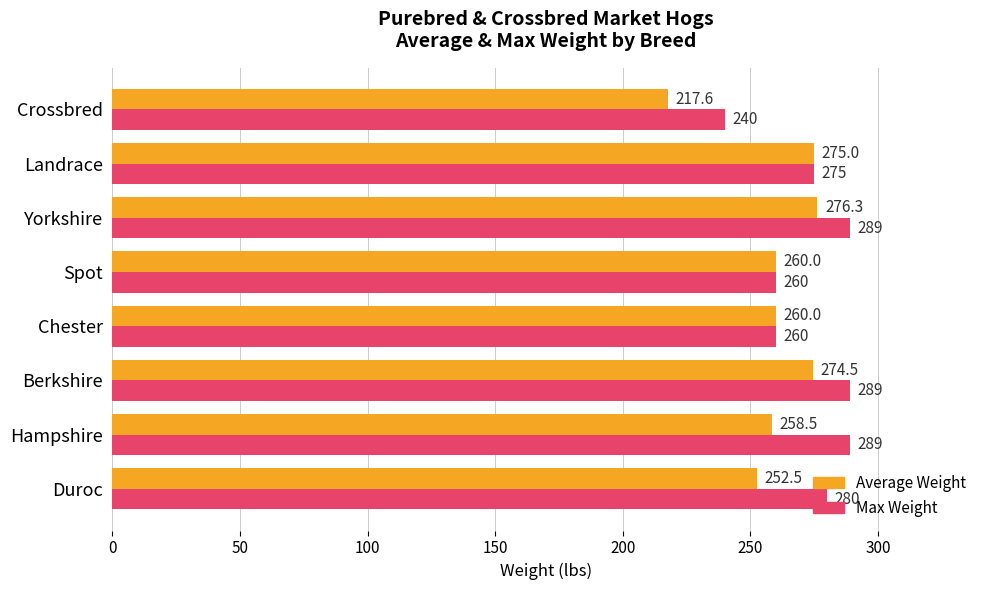

Which series has the largest range (max minus min)?

Average Weight